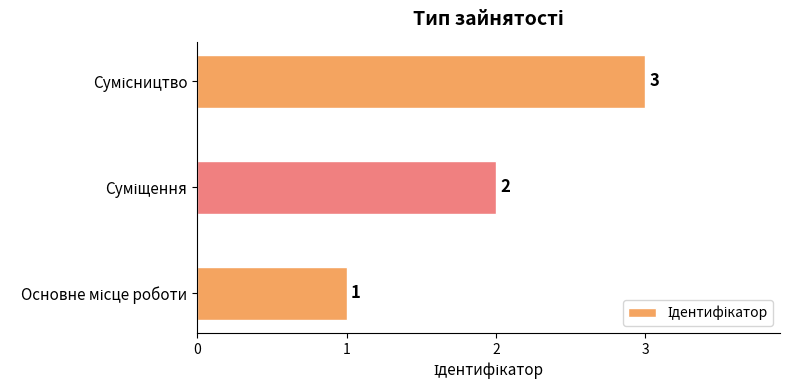

What is the difference between the maximum and second lowest values?

1